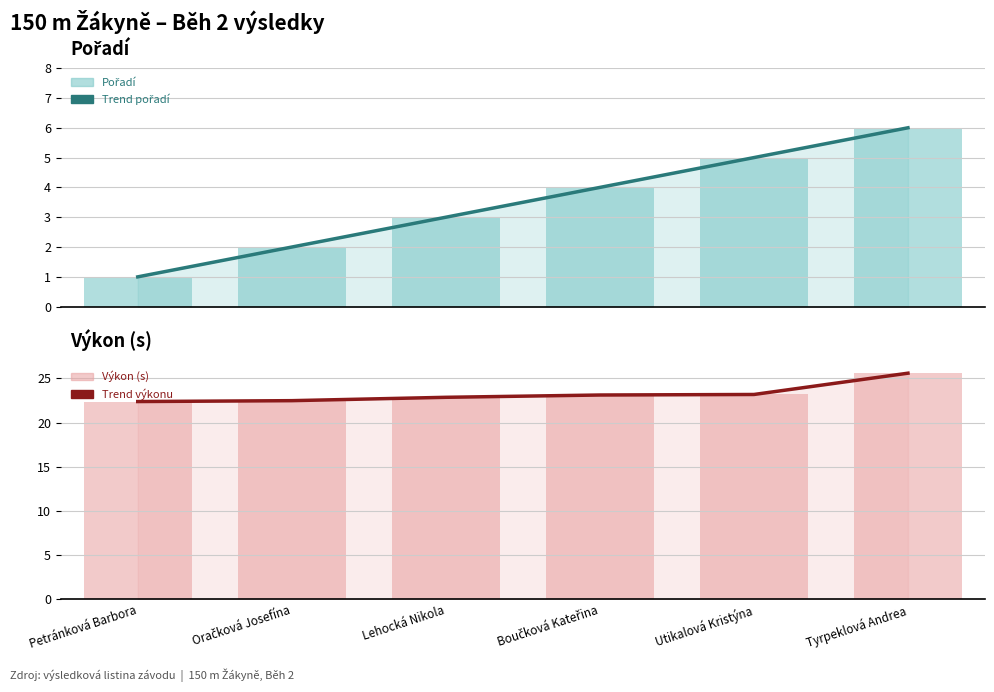

At which label does Výkon (trend) reach its peak?

Tyrpeklová Andrea